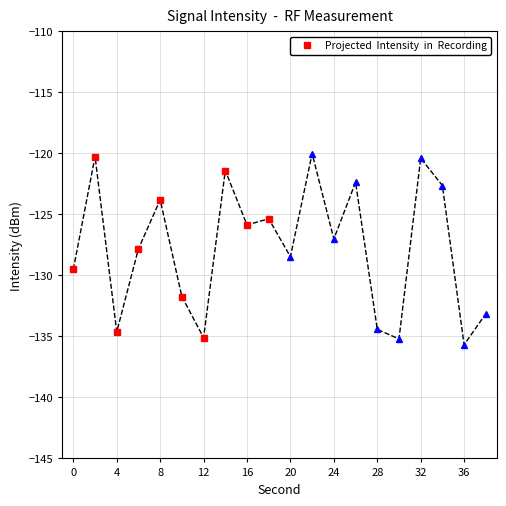

True or false: the data has more than 2 interior local peaks.

True